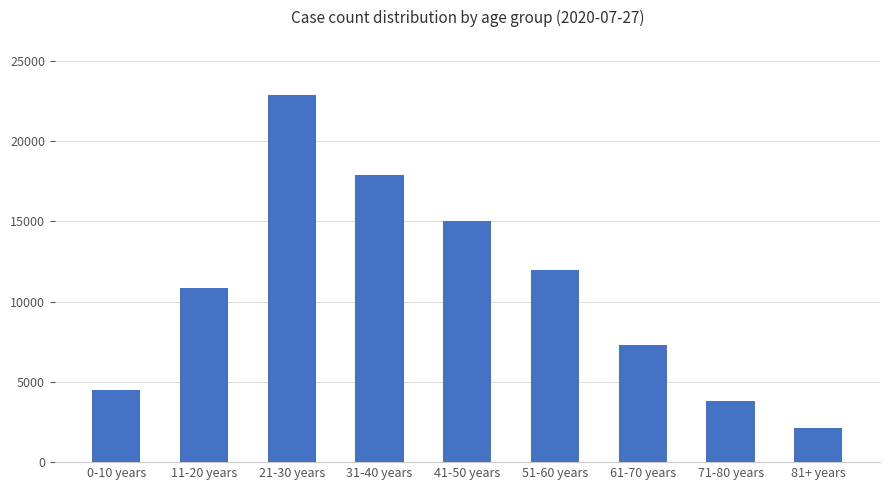

What is the difference between the maximum and second lowest values?

19028